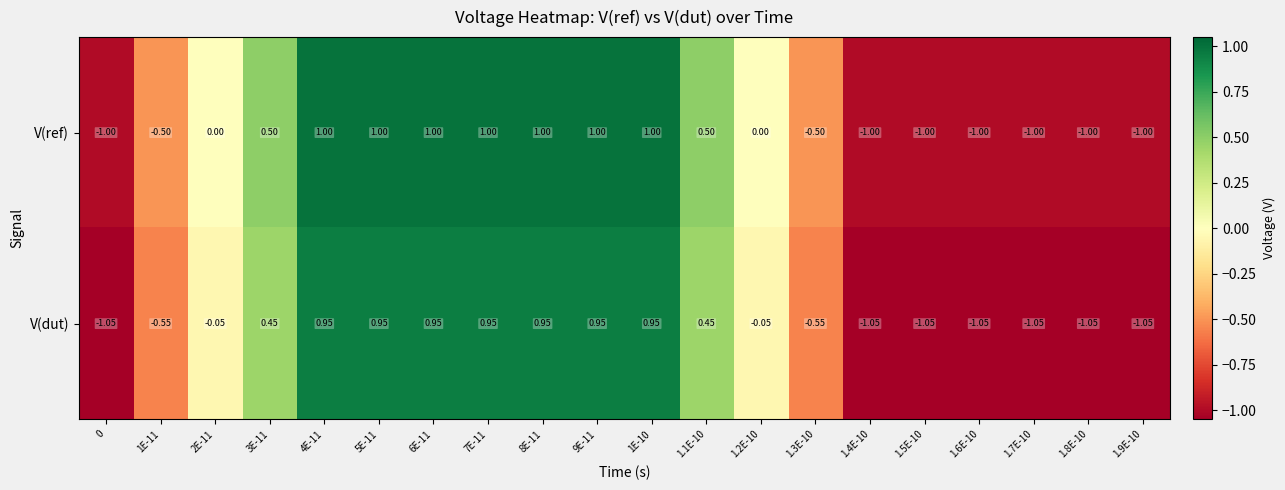

Count the number of data series in this chart.

2